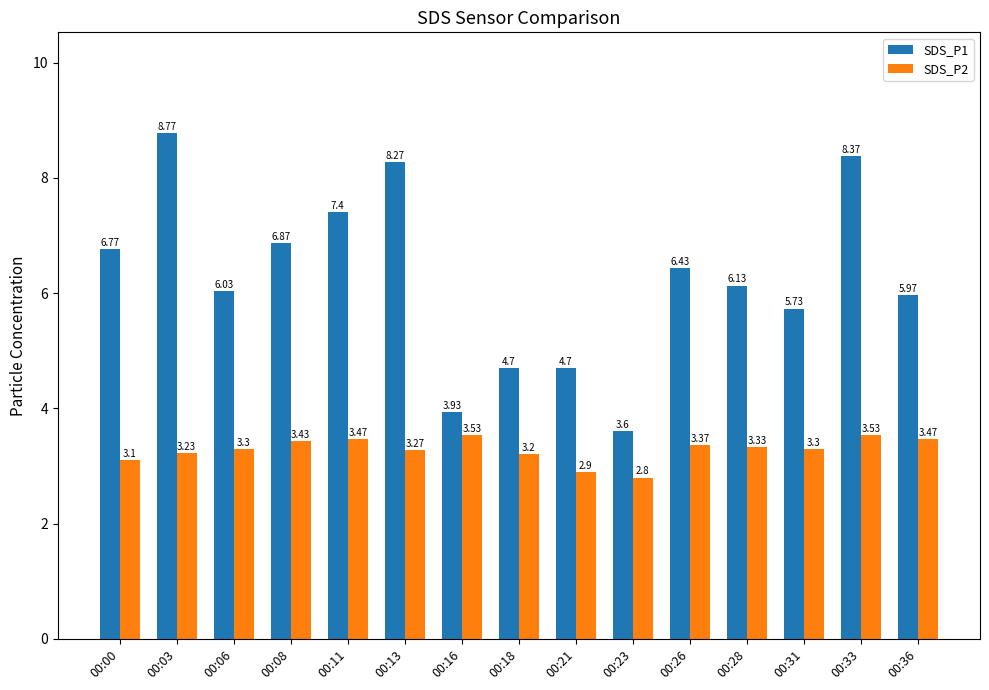

What is the total value across all series at 00:26?

9.8